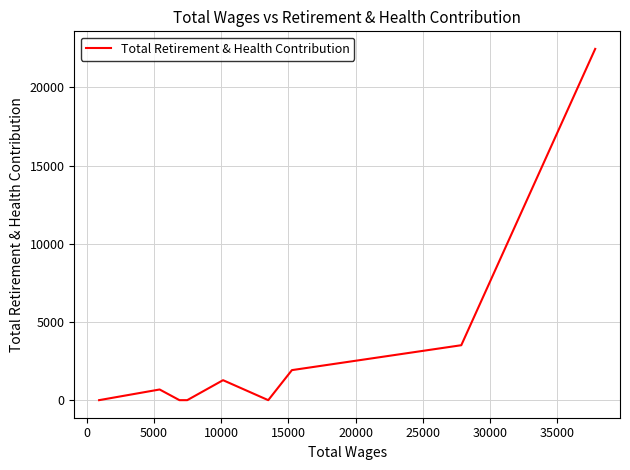

What is the greatest value displayed?

22454